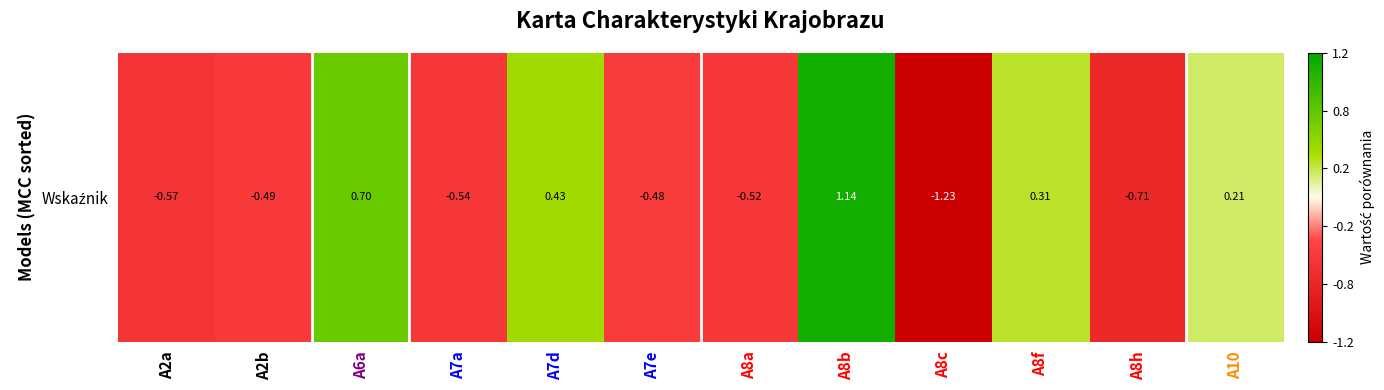

Reading left to right, extract all data points from this chart.

-0.6	-0.5	0.7	-0.5	0.4	-0.5	-0.5	1.1	-1.2	0.3	-0.7	0.2